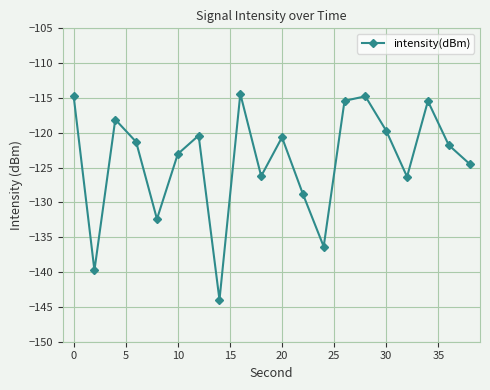

What is the maximum value shown in the chart?

-114.4